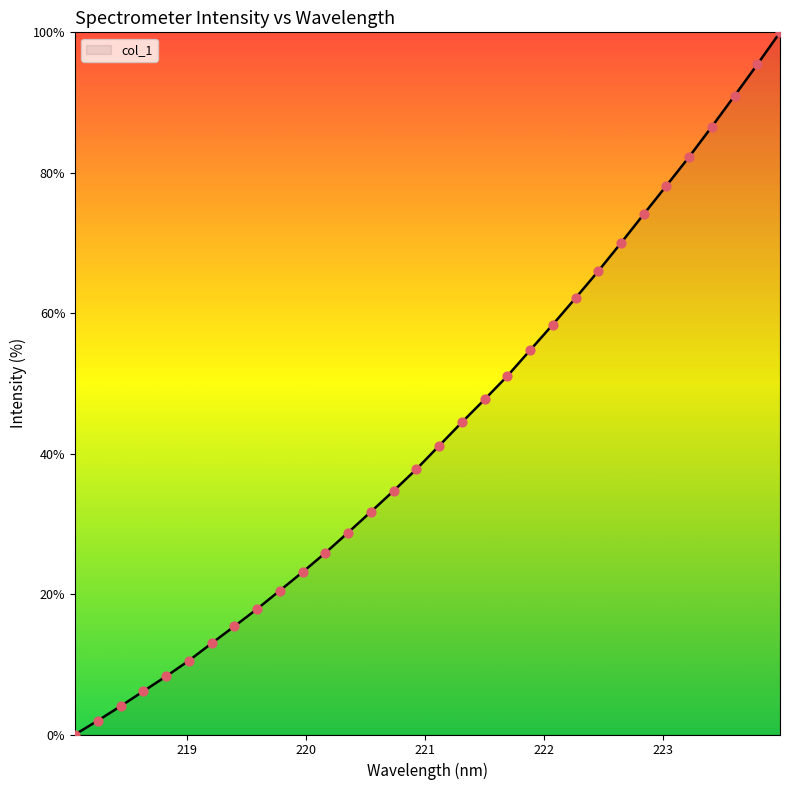

What is the difference between the maximum and minimum values?

100.0